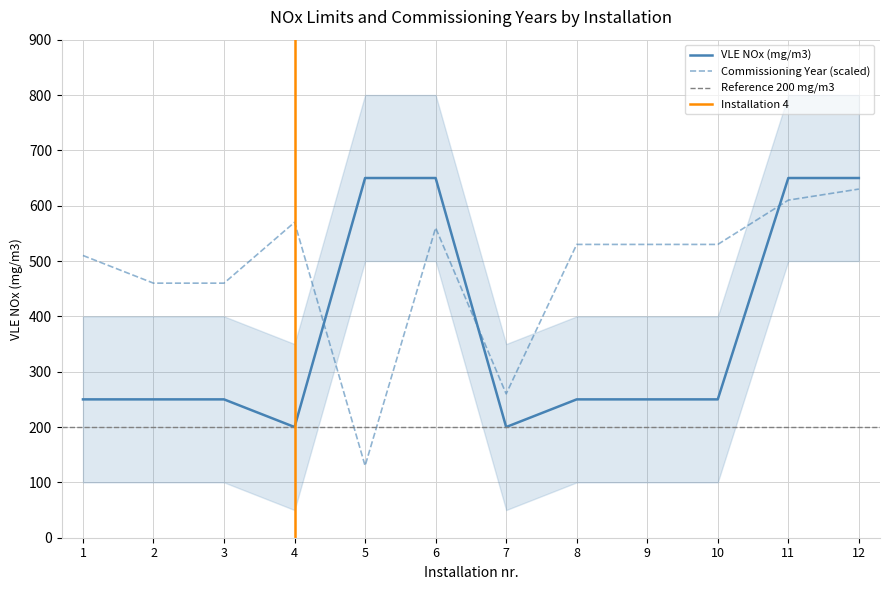

The VLE NOx (mg/m3) series shows 137.1 at 1. True or false?

False